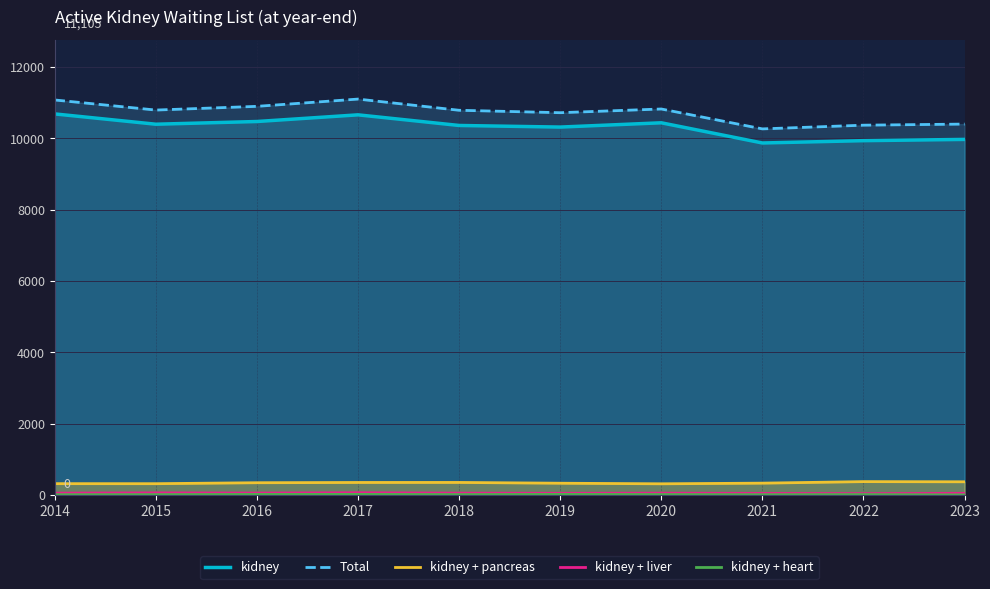

Which series has the largest range (max minus min)?

Total